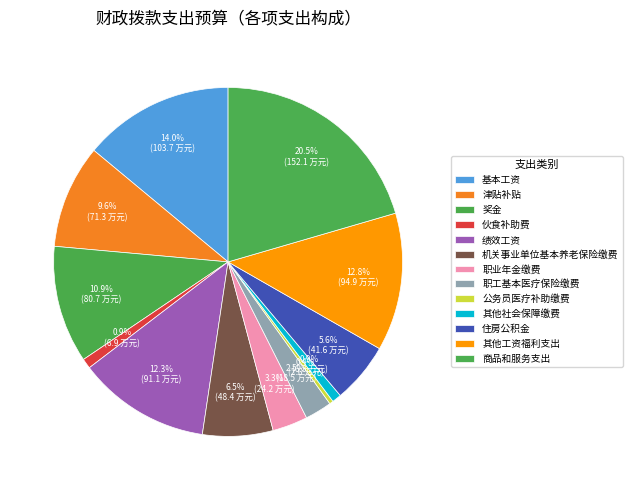

Does 基本工资 account for over 50% of the chart?

No